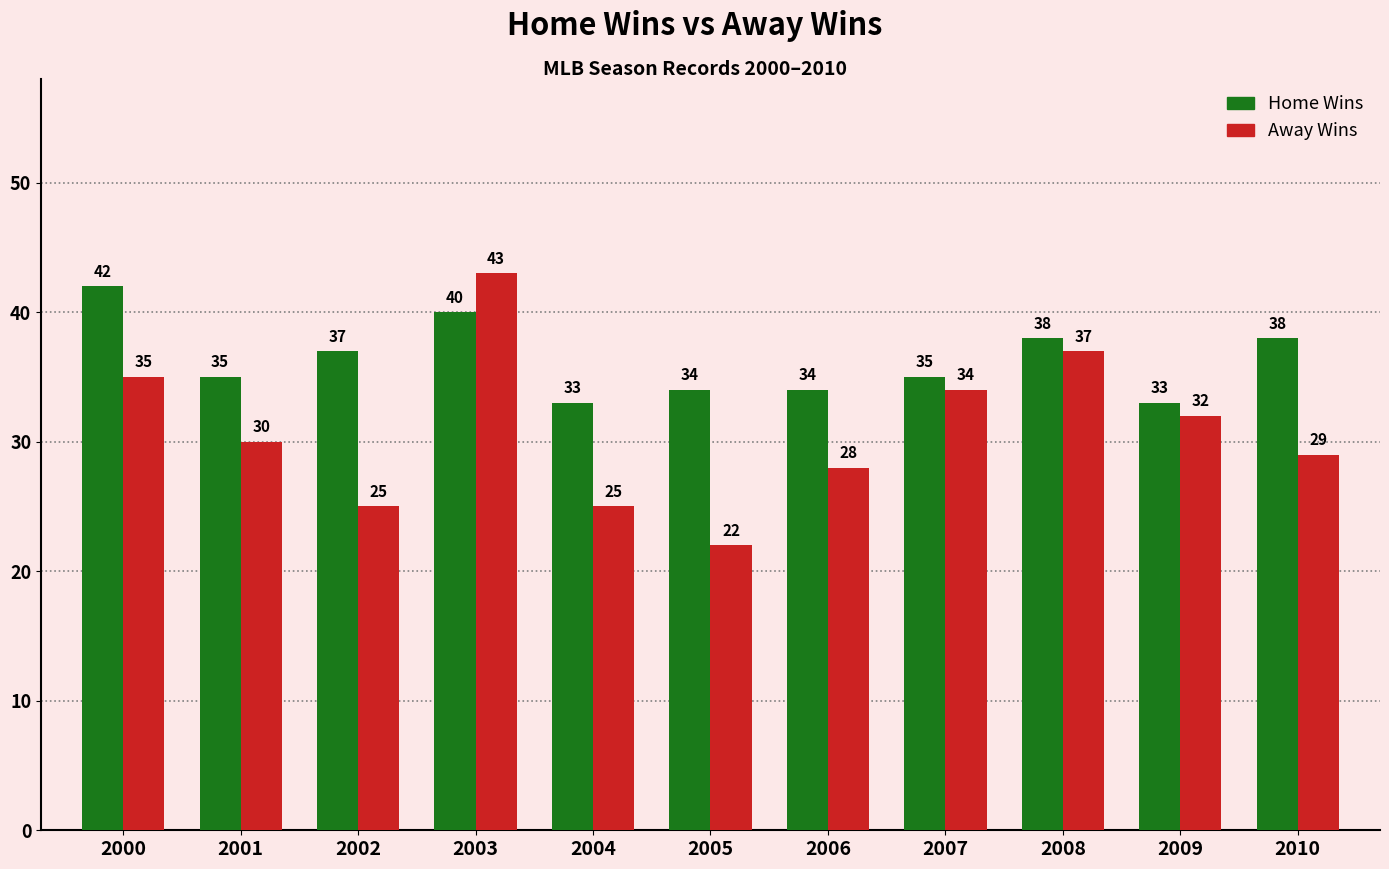

Is it true that Away Wins equals 9 at 2010?

False